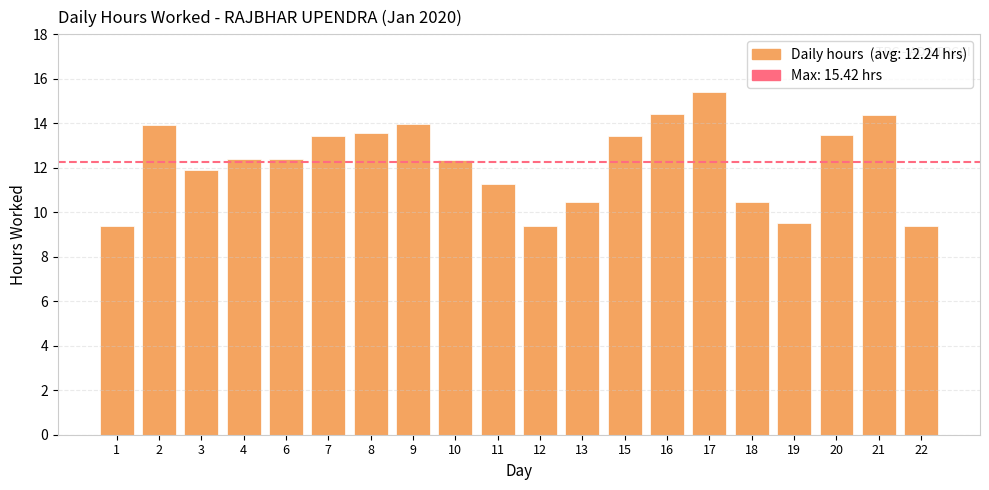

What is the value of the 10th bar from the left?

11.3